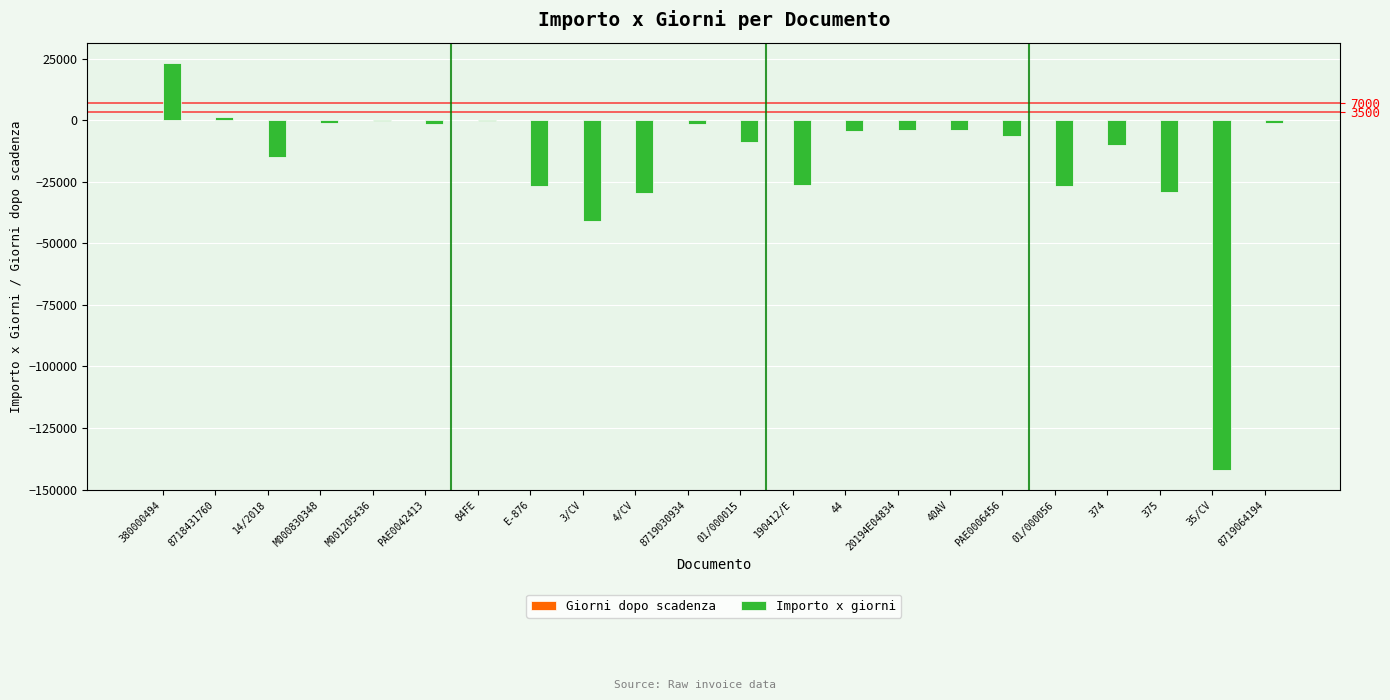

What is the minimum value shown in the chart?

-141960